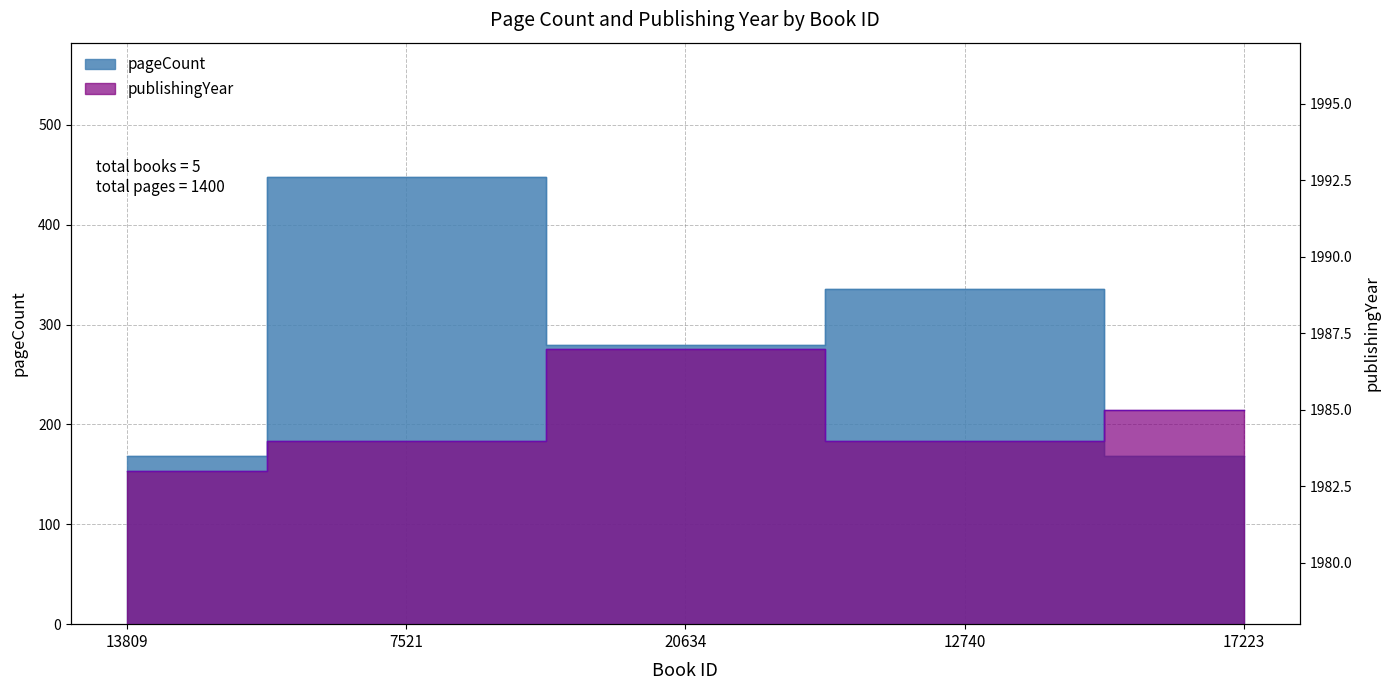

What is the label of the 1st point from the left?

13809